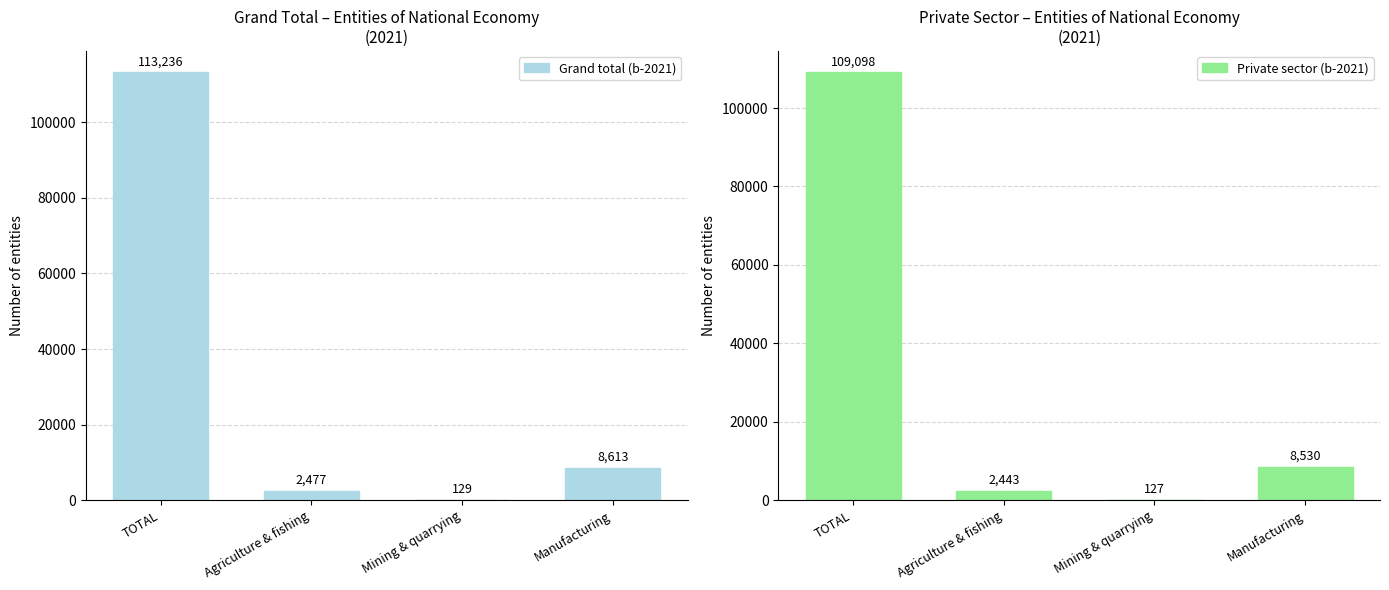

Does the chart contain any negative values?

No